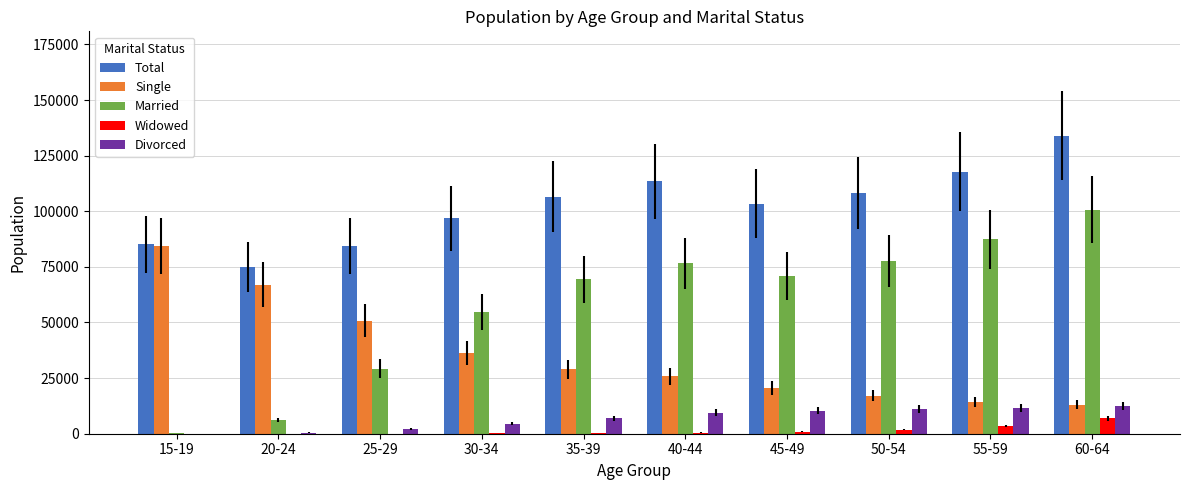

At which label is Single closest to 48723?

25-29